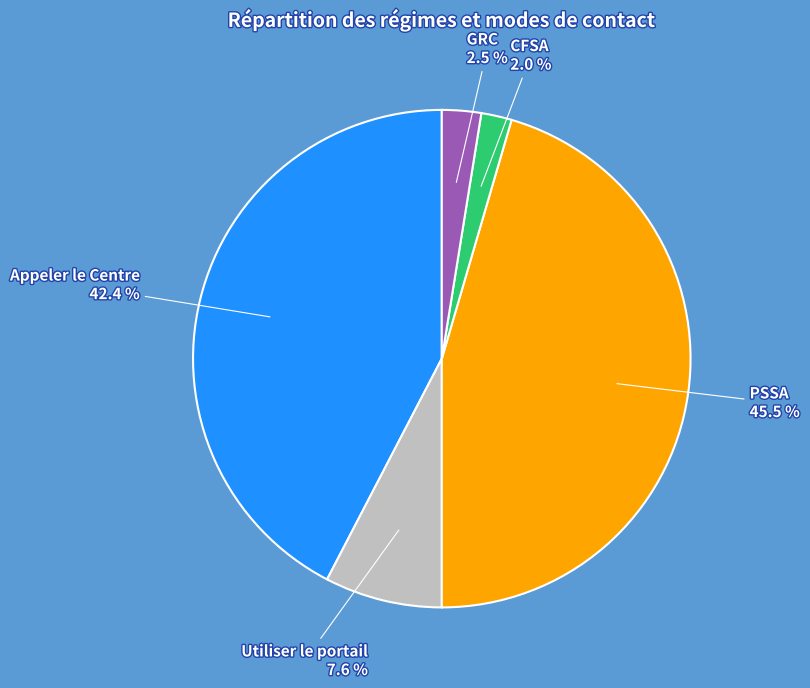

Is there a majority slice in this chart?

No